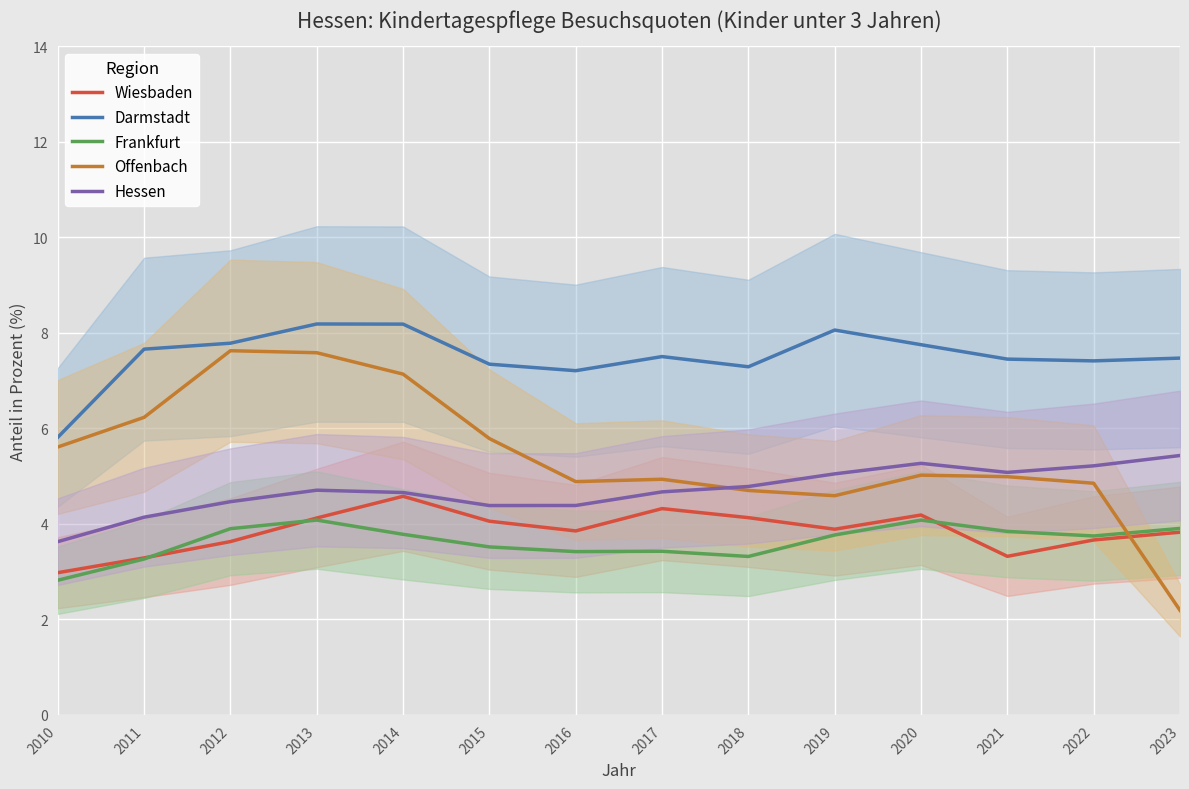

How many data points in Offenbach are less than 5?

7